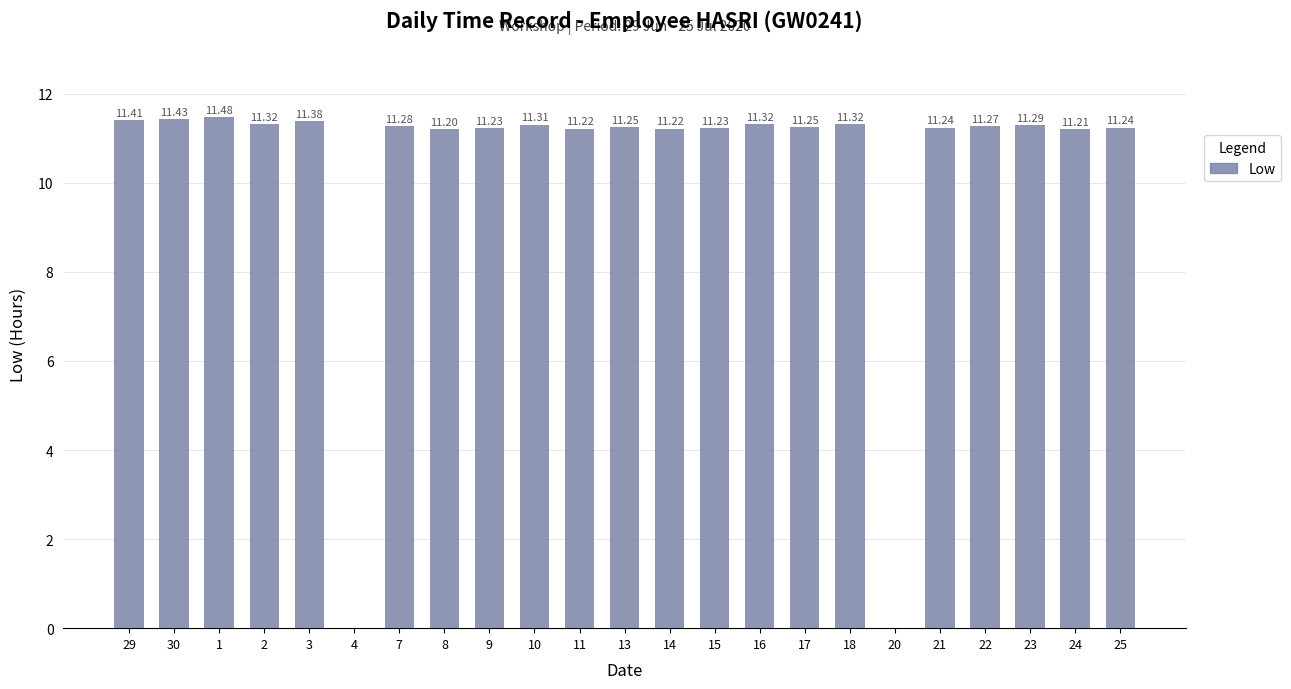

True or false: the data shows 5.9 at 2.

False